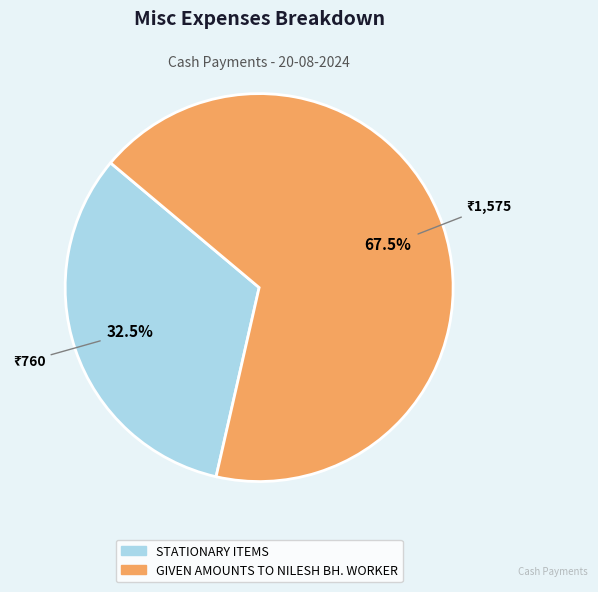

Count the number of slices in the pie.

2